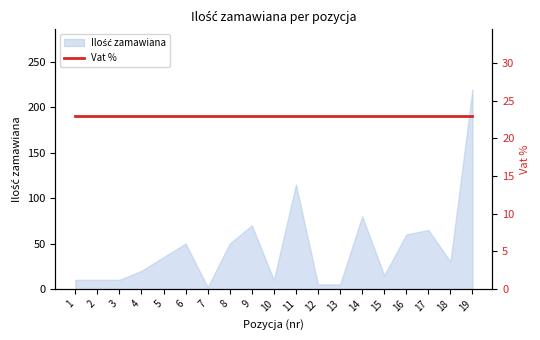

How many values are below 30?

9